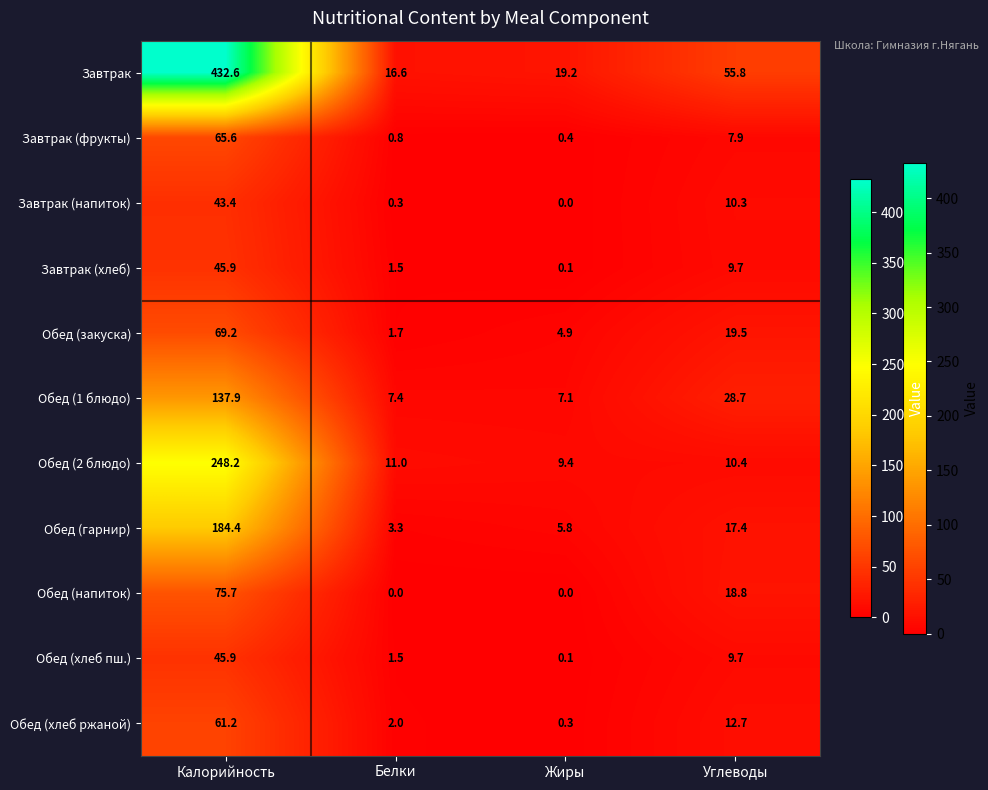

What is the average value of the Обед (2 блюдо) series?

69.8